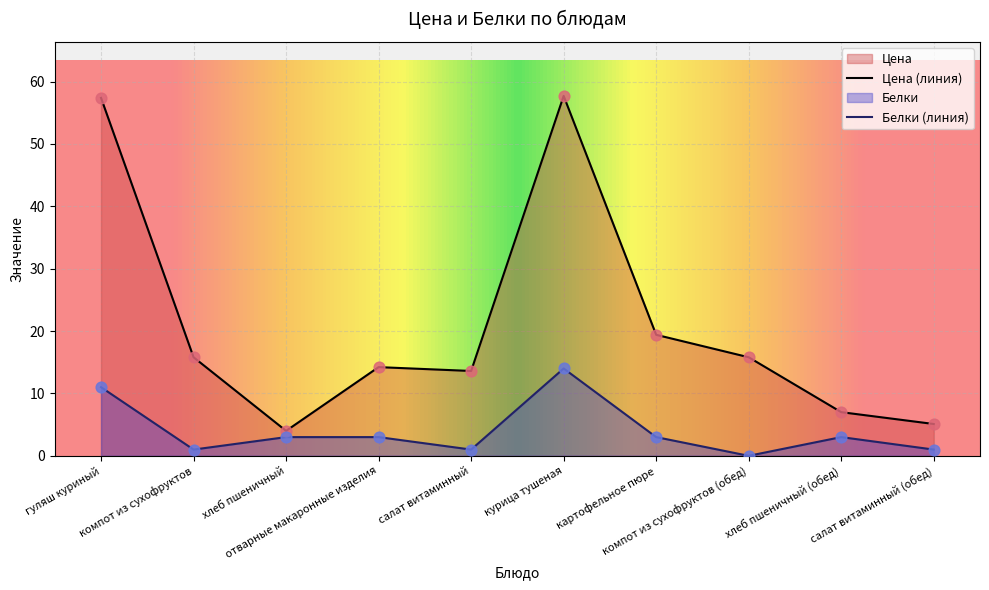

At which category is the sum across all series the highest?

курица тушеная